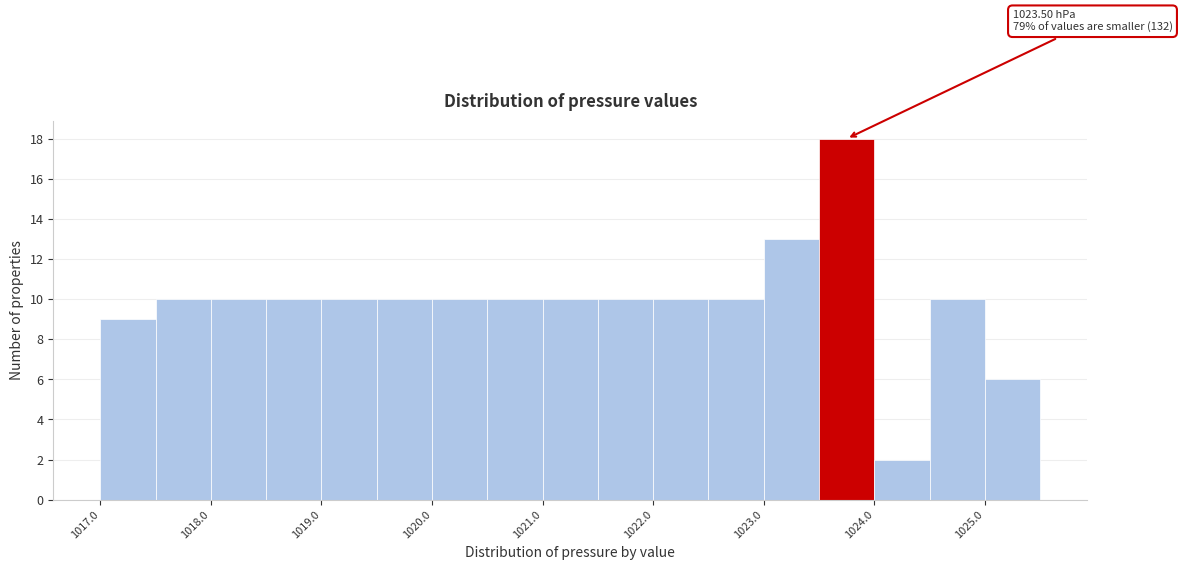

Which range on the x-axis has the tallest bar?

1023.5 to 1024.0